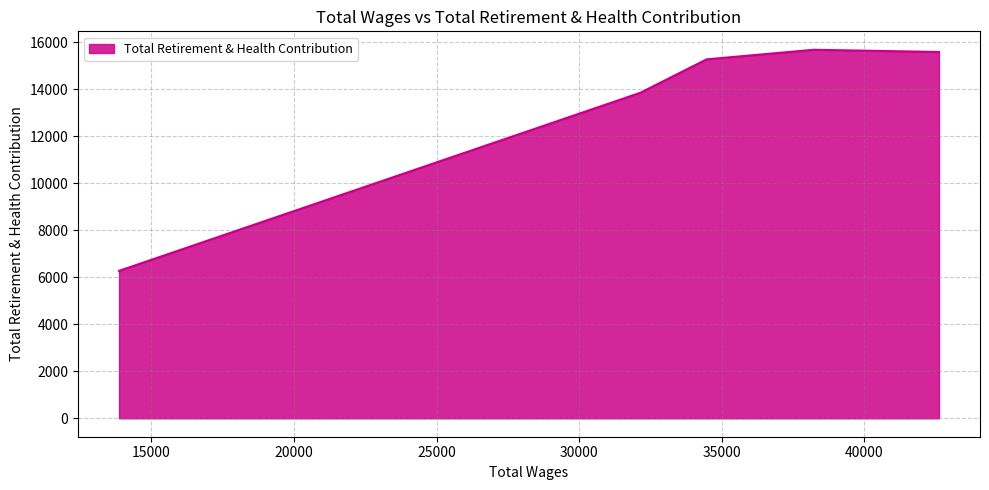

What is the difference between the second highest and minimum values?

9317.8